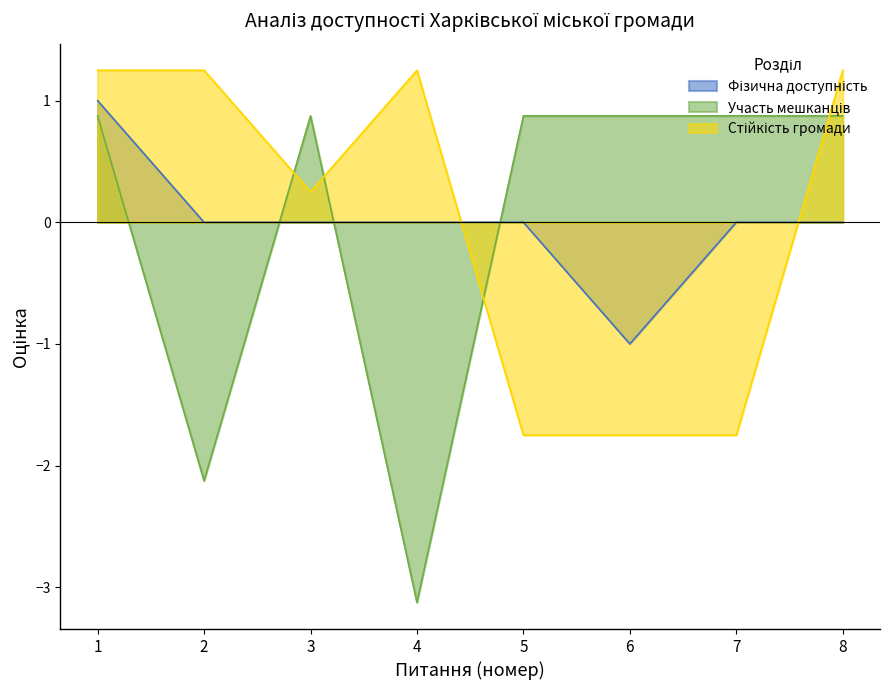

Which series has the largest total across all categories?

Фізична доступність